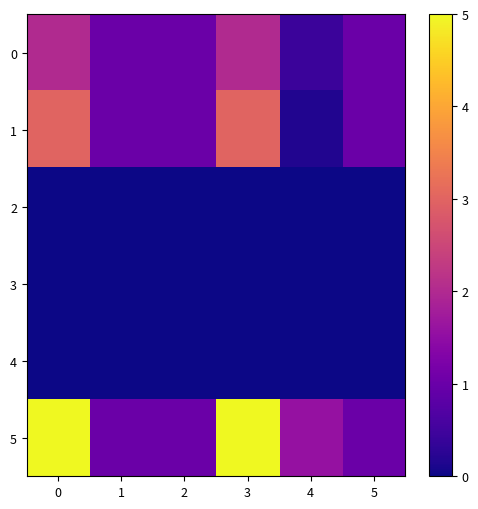

Between 1 and 5, which is larger?

1